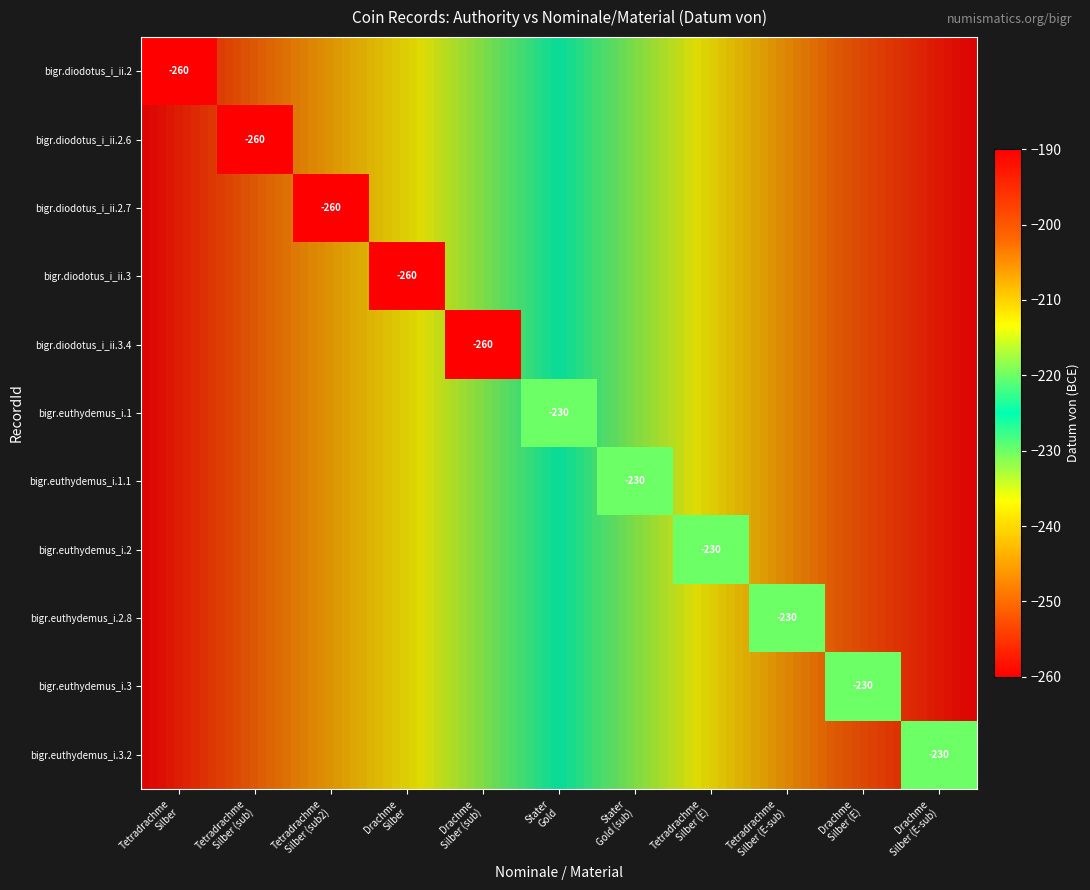

At how many categories does at least one series exceed -255?

6